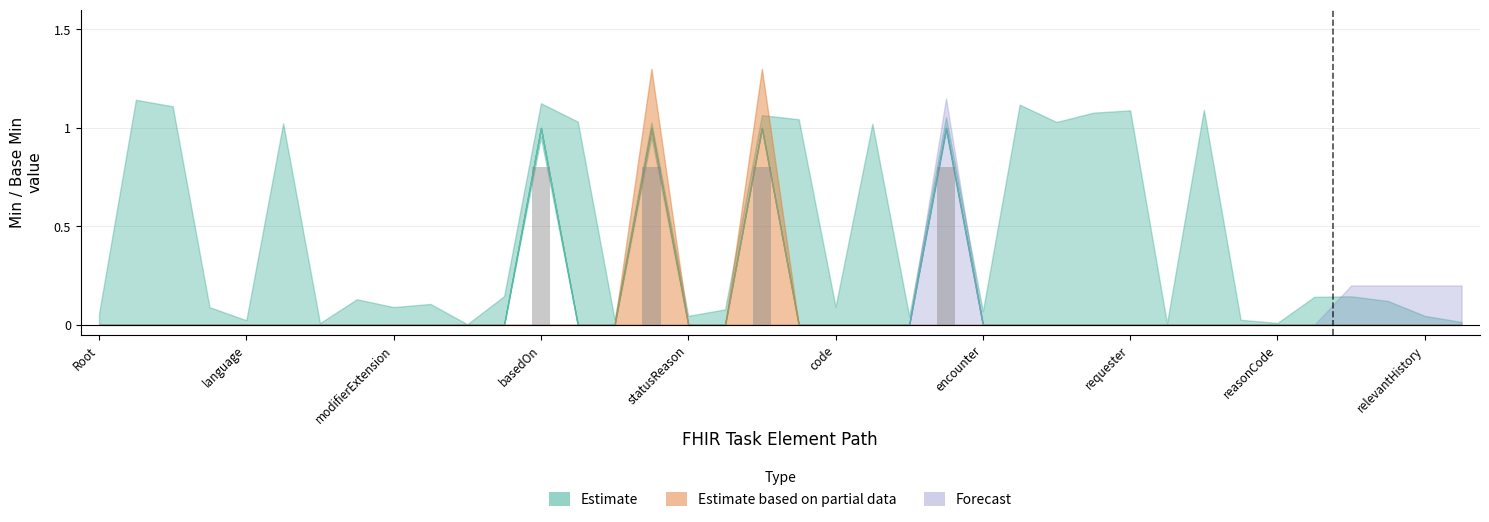

What is the sum of all values?

3.2